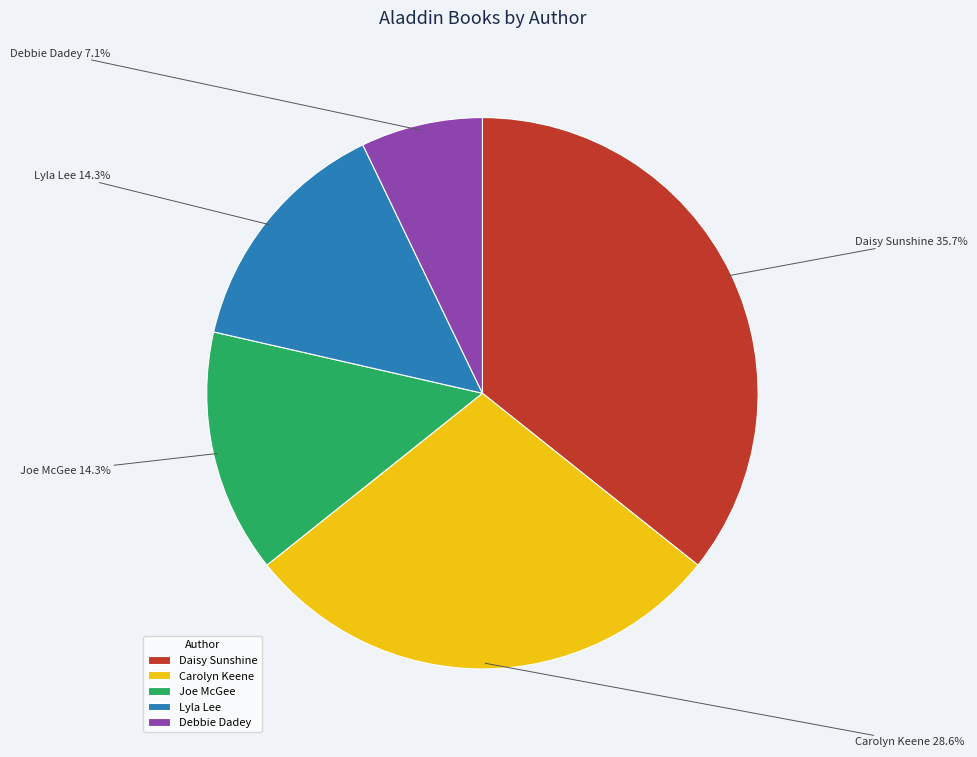

Which category has the biggest portion of the pie?

Daisy Sunshine